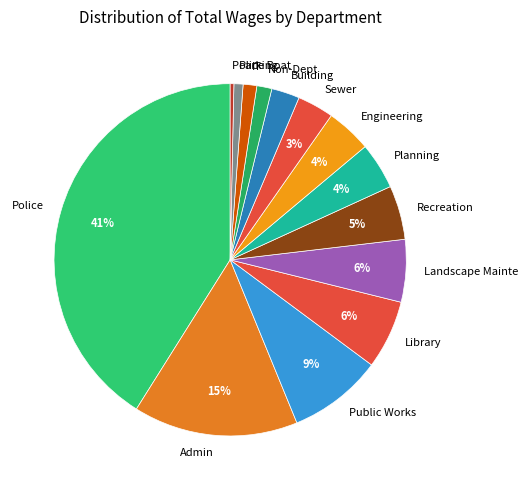

Is there a majority slice in this chart?

No